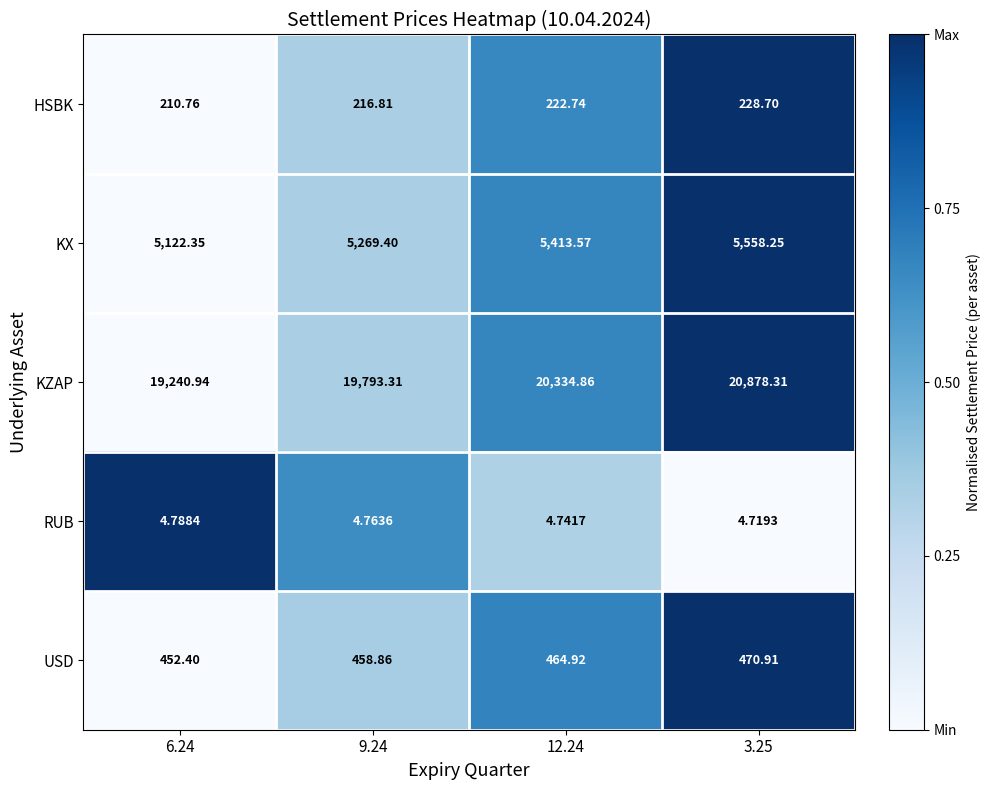

Between 9.24 and 3.25, which series saw the biggest shift?

KZAP